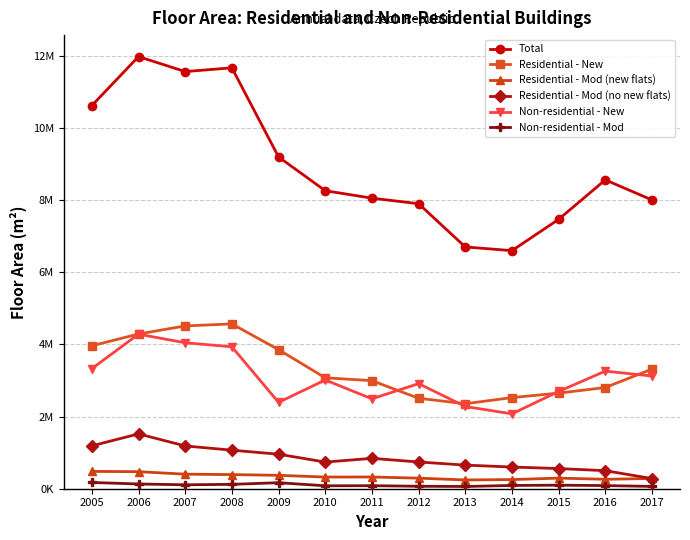

At which category does Non-residential - Mod reach its first local valley?

2007